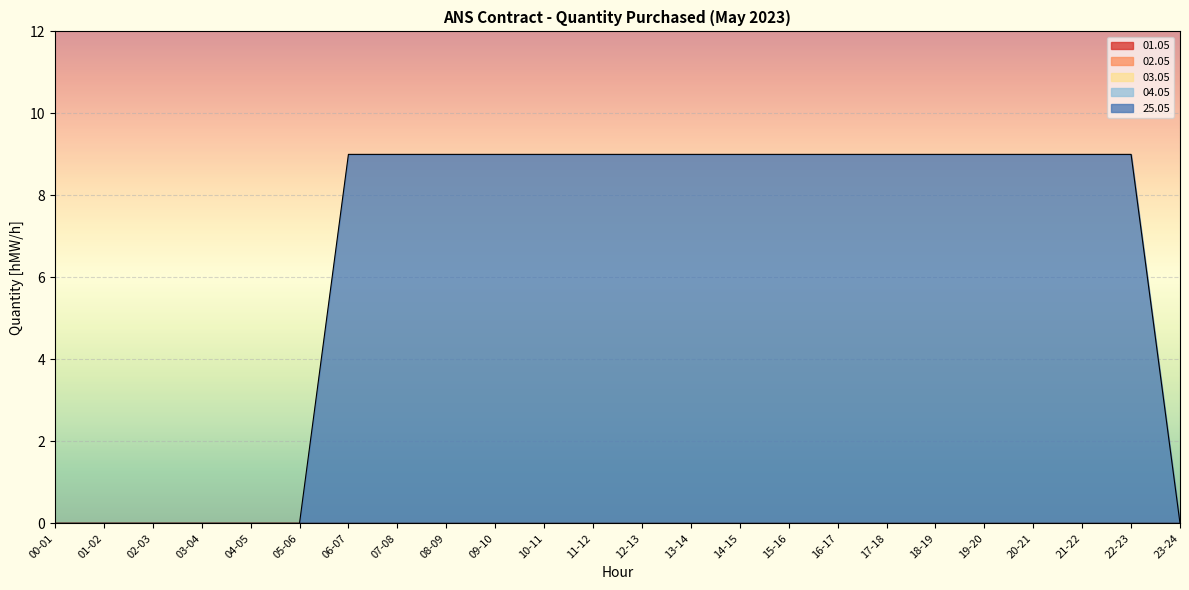

What position from the right is 19-20?

5